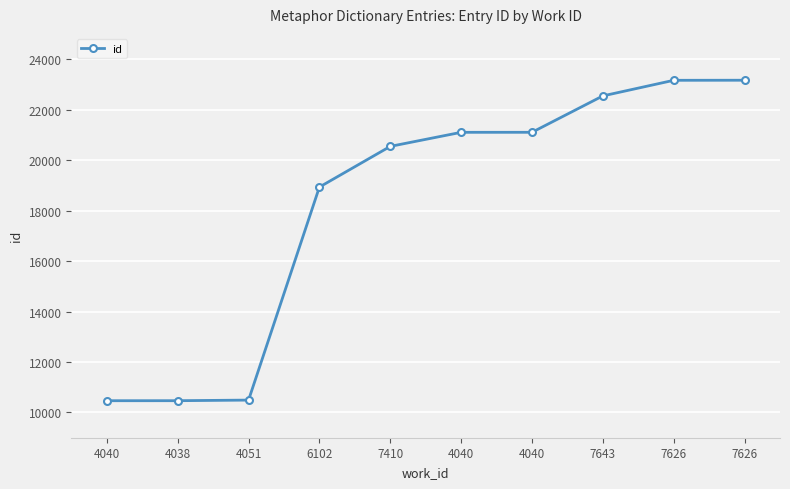

Count the number of data series in this chart.

1